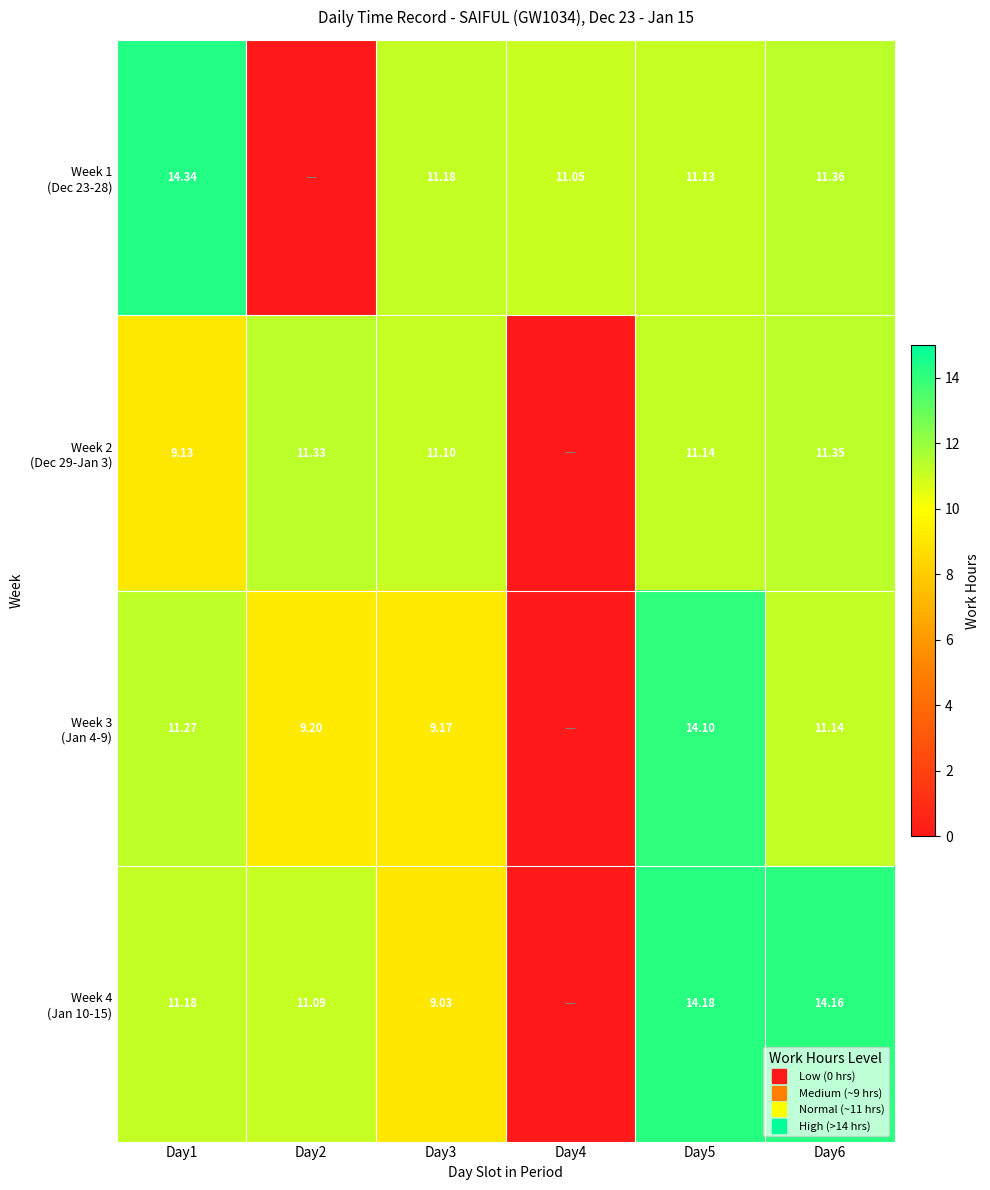

Rank the series by their maximum value, from highest to lowest.

Week 1 (Dec 23-28), Week 4 (Jan 10-15), Week 3 (Jan 4-9), Week 2 (Dec 29-Jan 3)